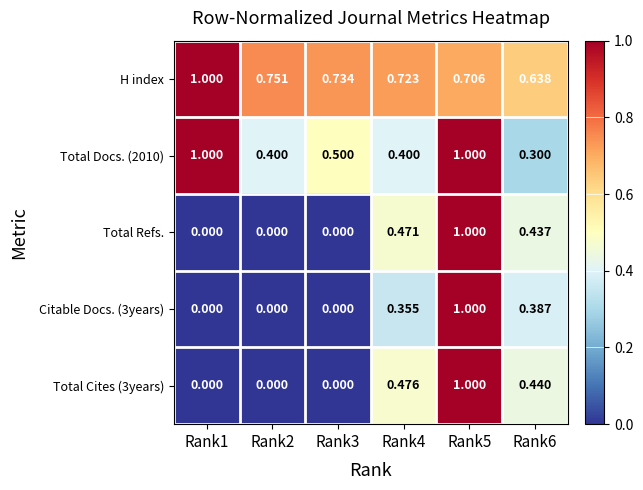

Is the value of Total Docs. (2010) at Rank4 greater than the value of Total Refs. at Rank6?

No